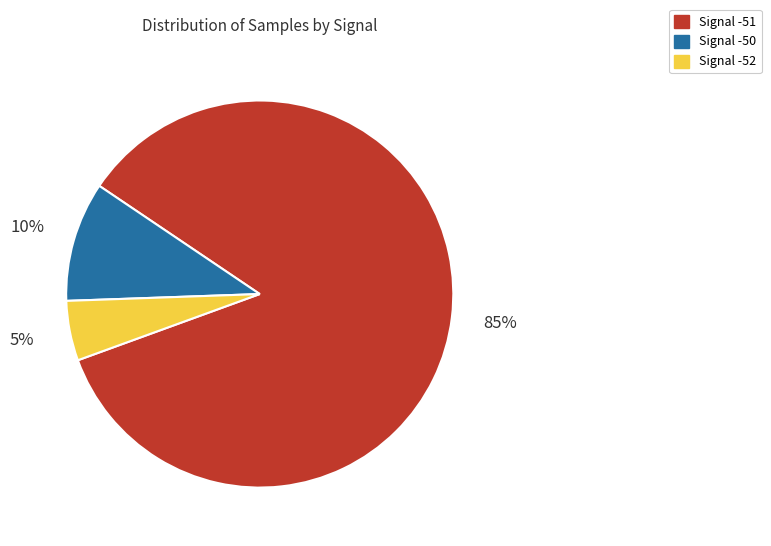

Is there a majority slice in this chart?

Yes